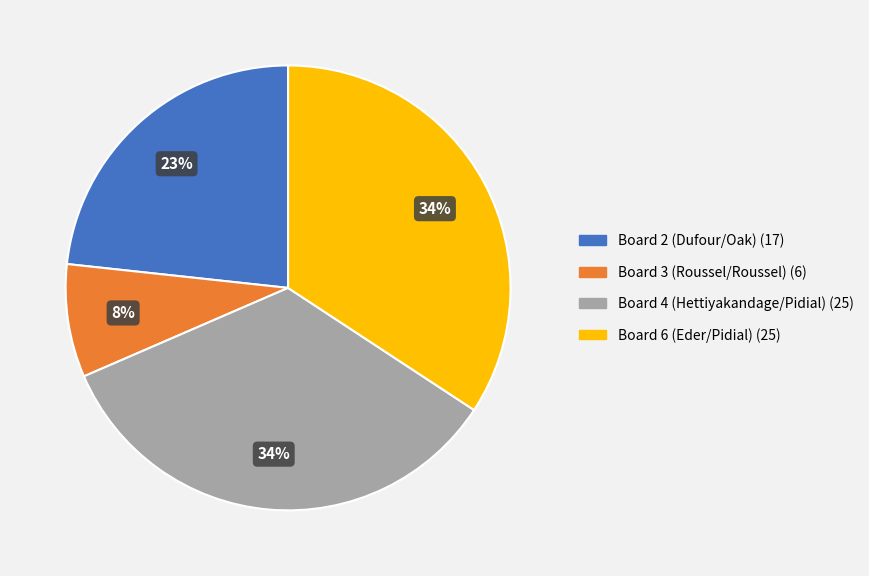

Which slice is the smallest?

Board 3 (Roussel/Roussel)